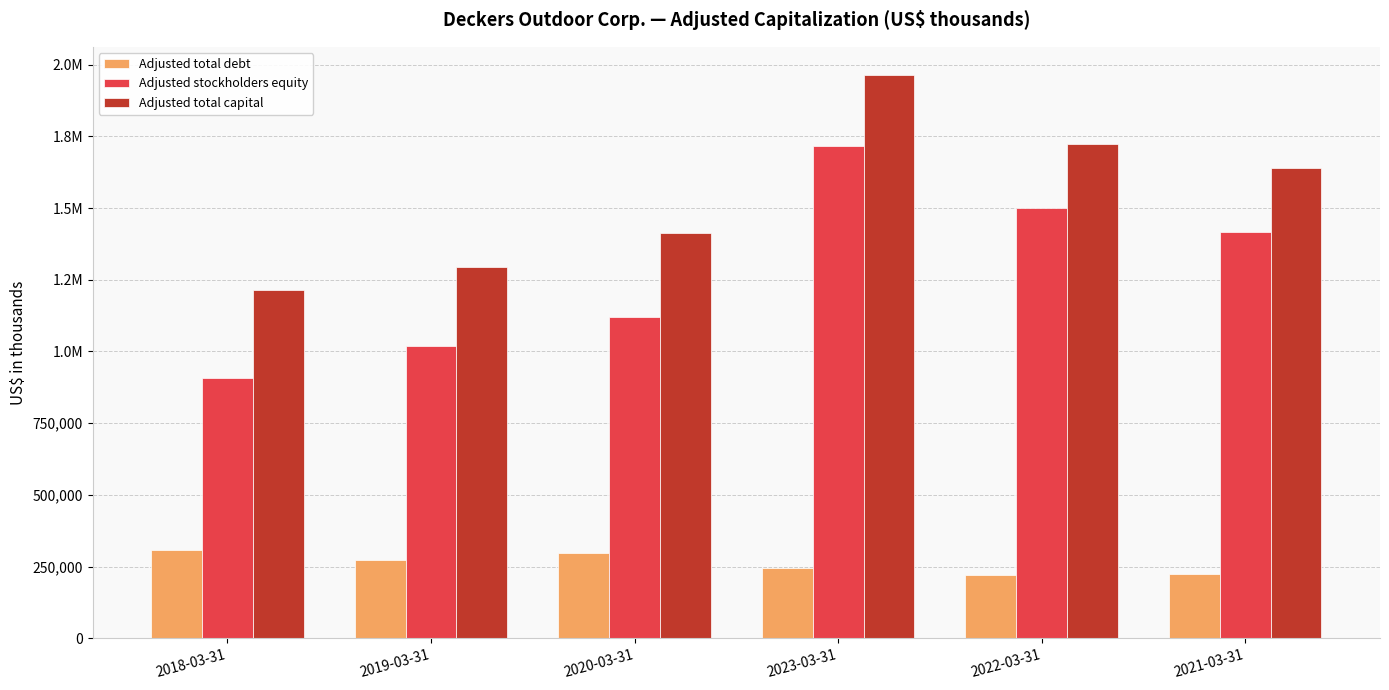

What is the value of the Adjusted total capital bar at the 2nd from the left?

1293030